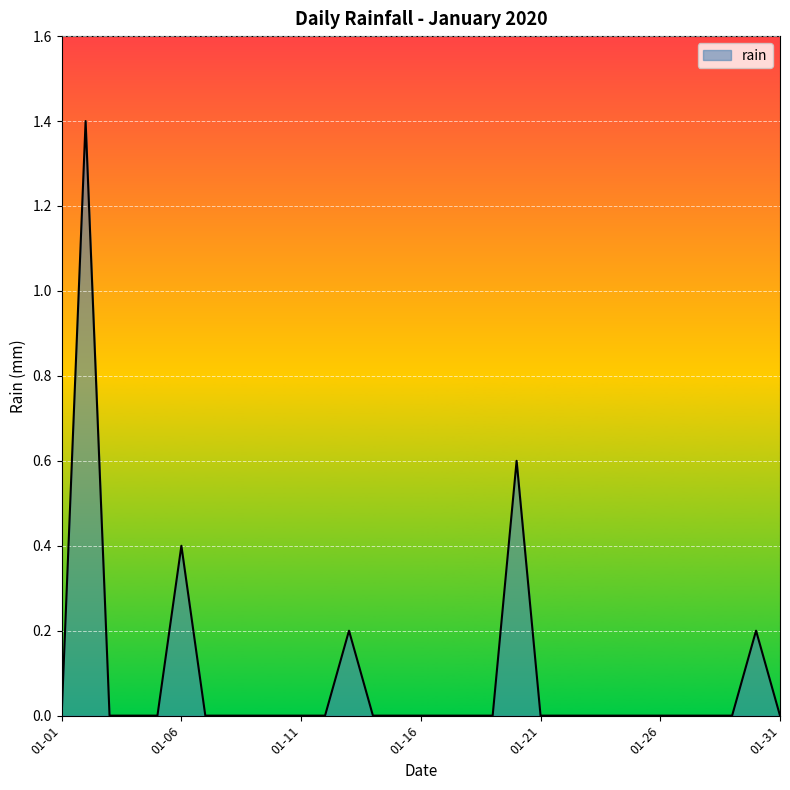

What is the difference between the second highest and minimum values?

0.6